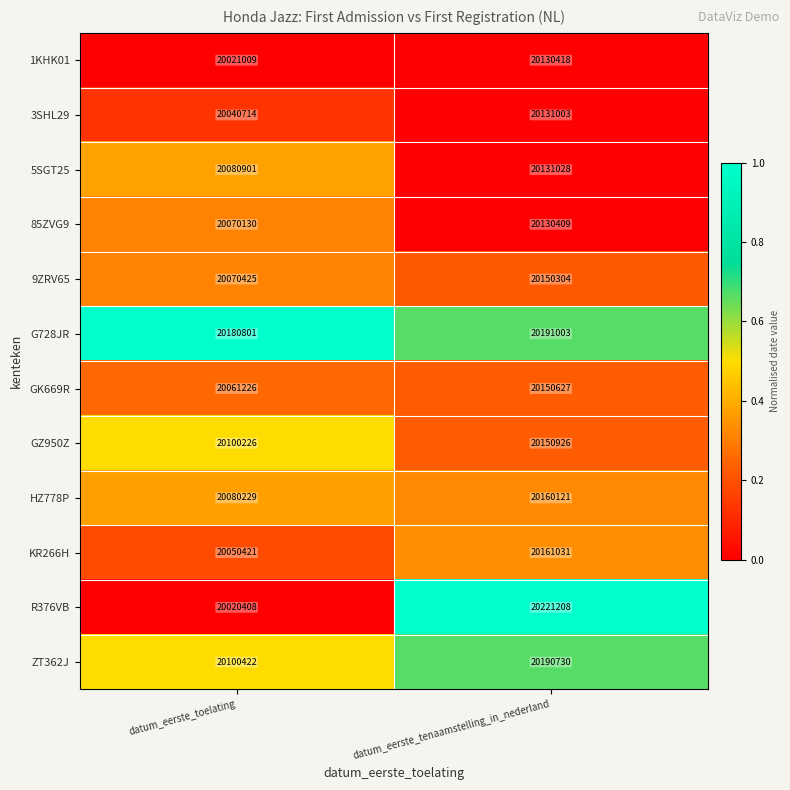

What is the sum of the ZT362J values at datum_eerste_toelating and datum_eerste_tenaamstelling_in_nederland?

40291152